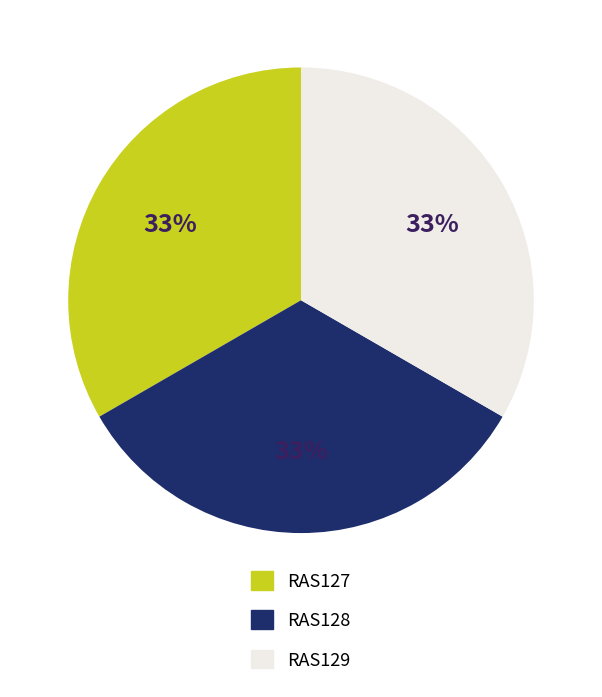

To the nearest percent, what is the combined percentage of RAS127 and RAS128?

67%